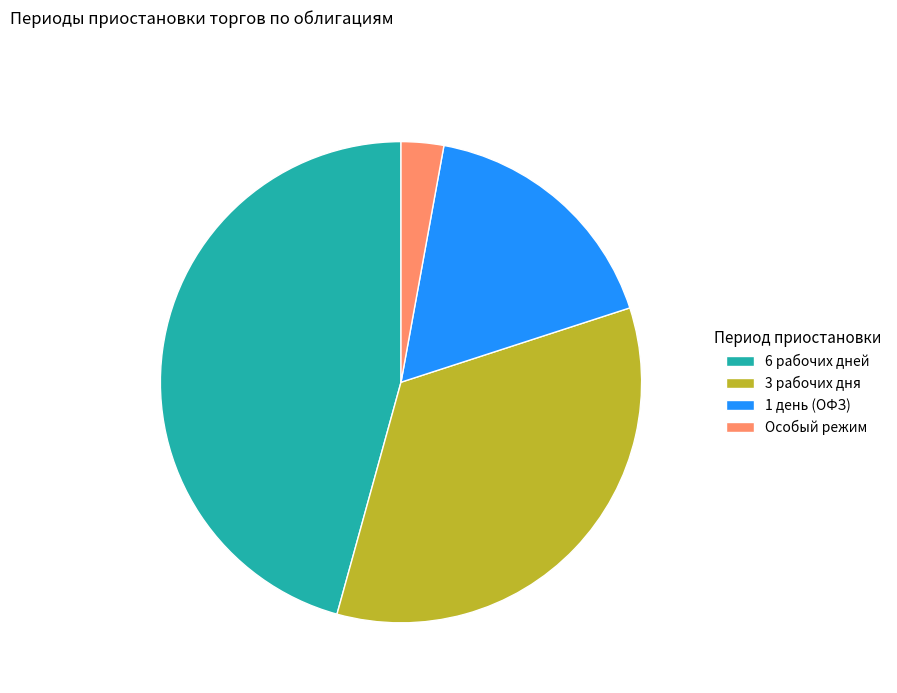

Is the sum of 3 рабочих дня and 6 рабочих дней greater than half?

Yes